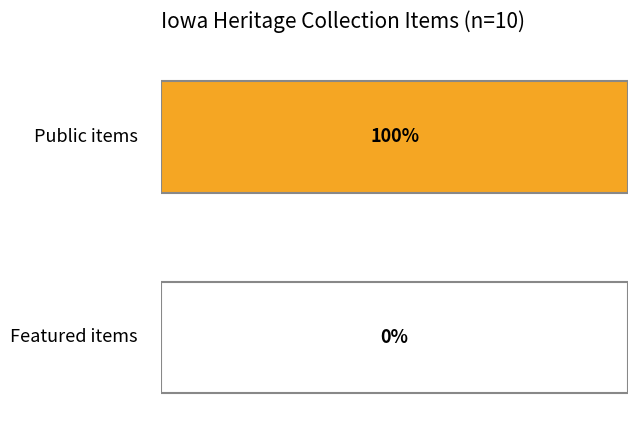

Reading left to right, transcribe all the data shown in this chart.

public: 68288=1	68285=1	68282=1	68278=1	68277=1	68267=1	68266=1	68265=1	68262=1	68260=1
featured: 68288=0	68285=0	68282=0	68278=0	68277=0	68267=0	68266=0	68265=0	68262=0	68260=0